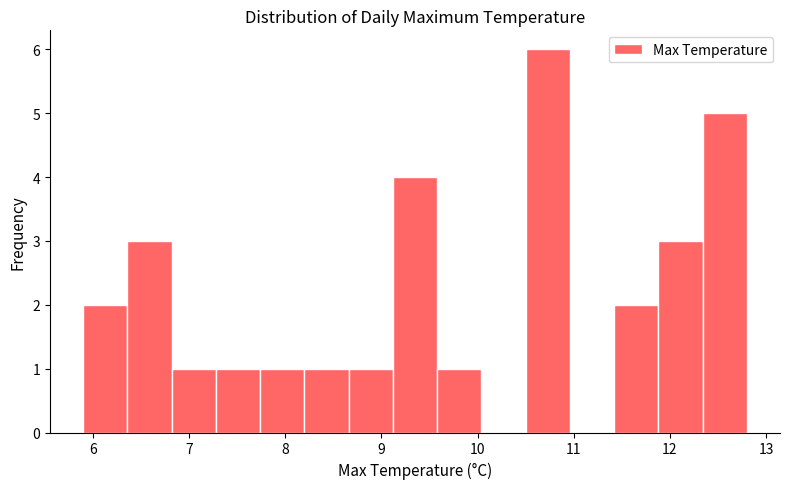

How tall is the bar that spans 11.88 to 12.34 on the x-axis? Neither the bar edges nor the heights are printed on the chart, so give them approximately, as read against the axes.

3